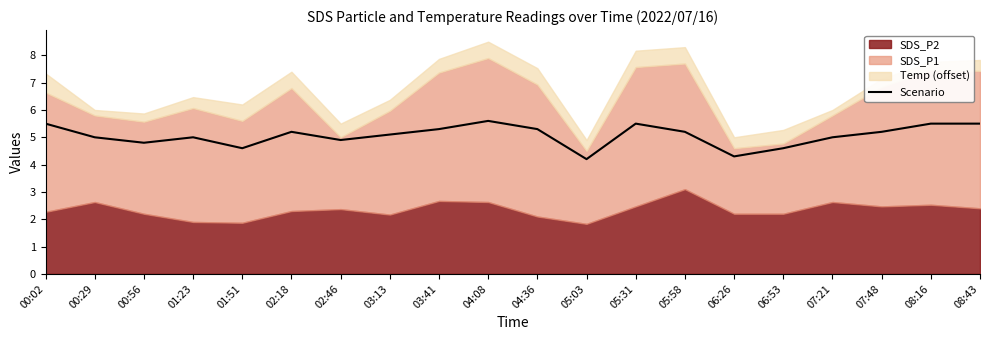

What is the label of the 12th point from the right?

03:41